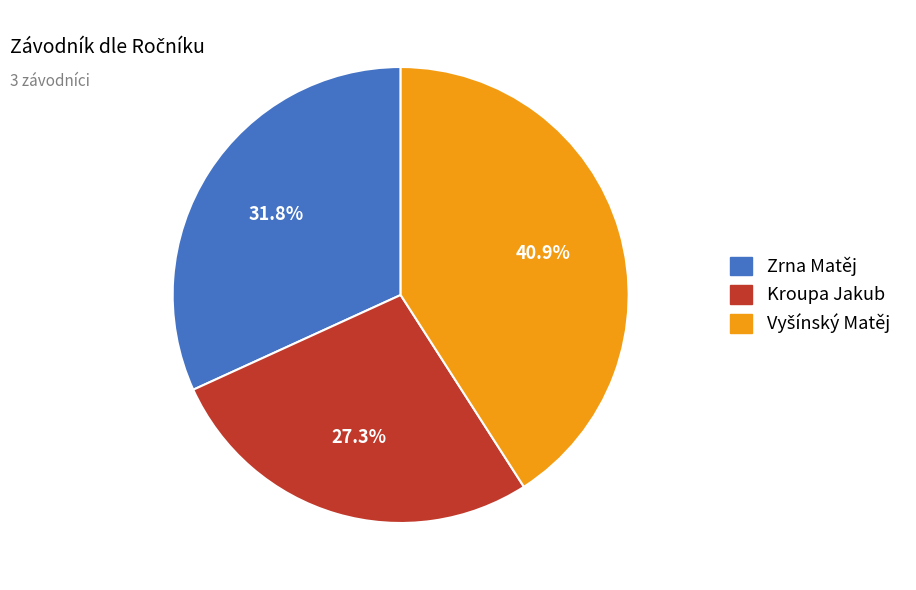

To the nearest percent, what percentage of the pie is Kroupa Jakub?

27%